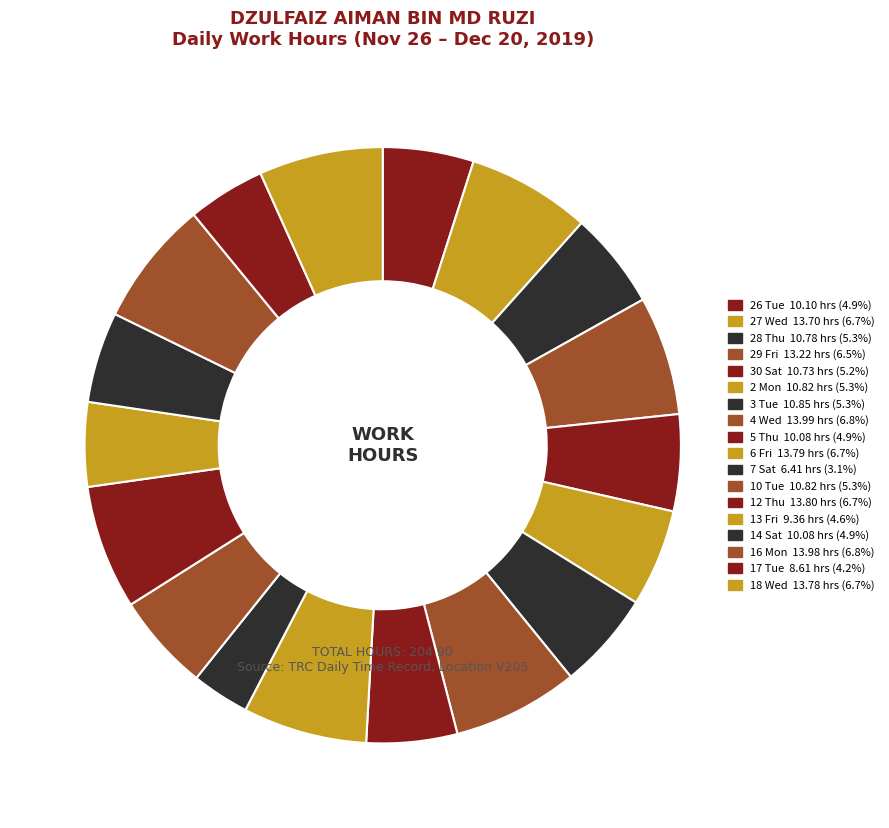

Which category has the smallest portion of the pie?

7 Sat